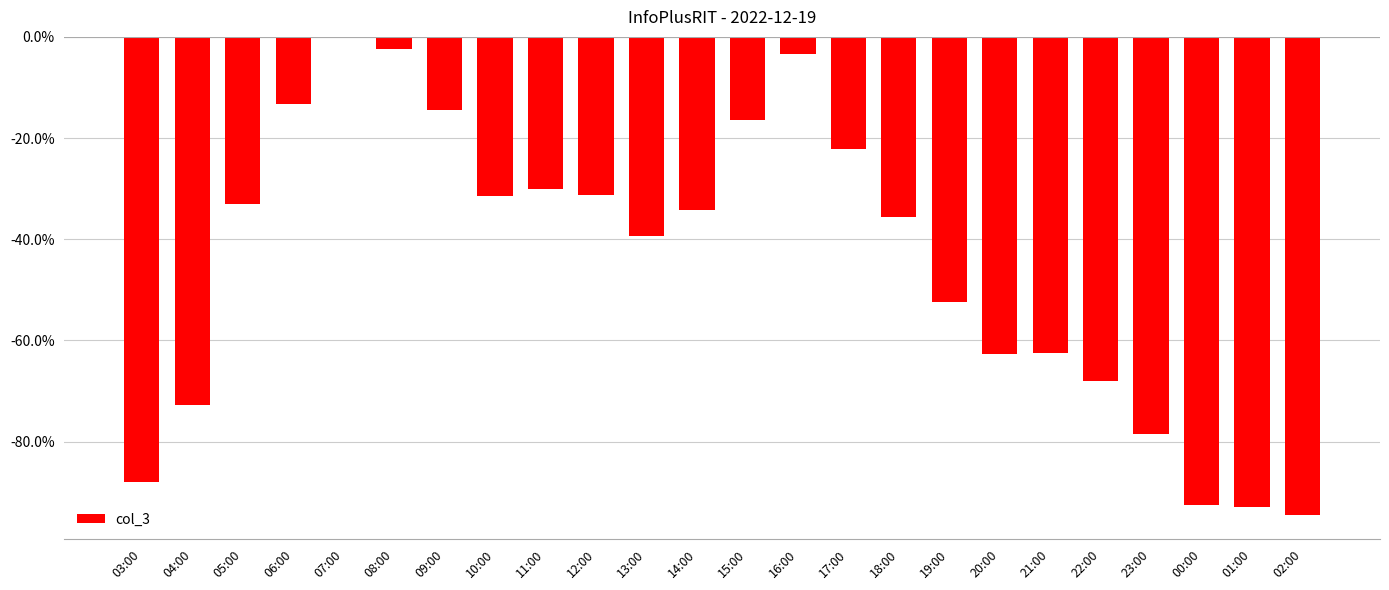

The chart shows a value of -68.0 at 22:00. True or false?

True